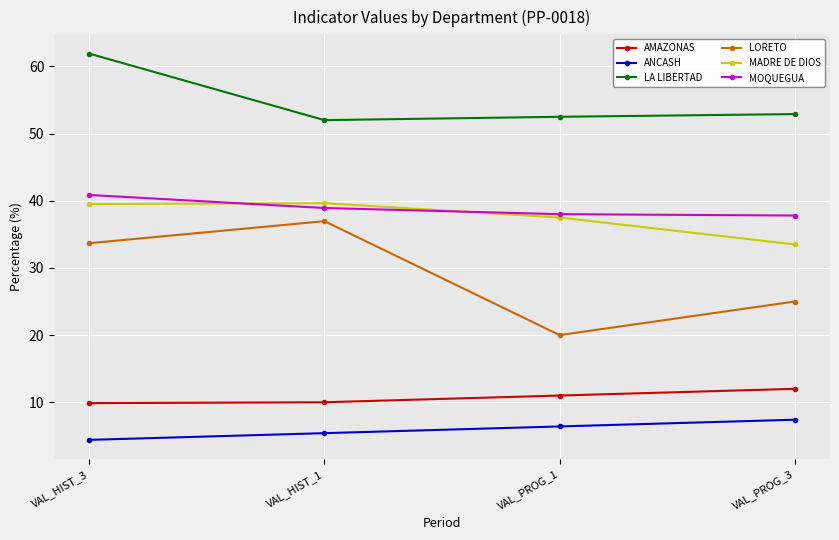

How many data points does each series have?

4